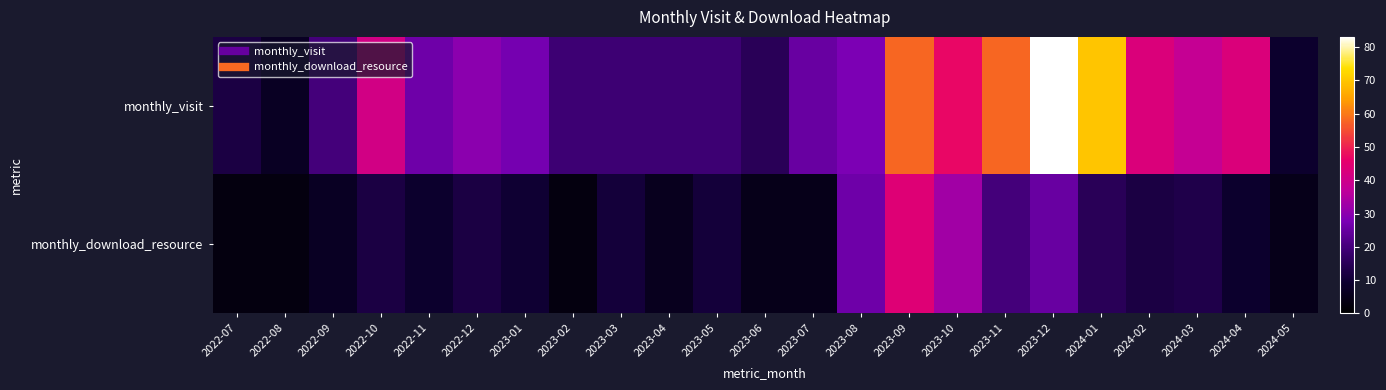

Count the number of categories in the chart.

23